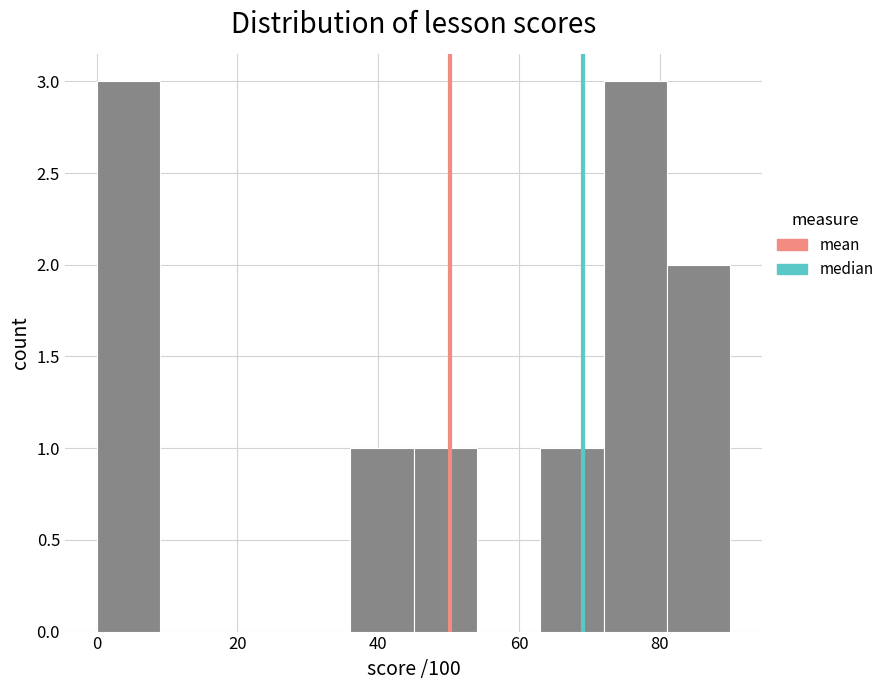

Reading left to right, transcribe this chart: for each bar, give the range it covers on the x-axis and its height. Neither the bar edges nor the heights are printed on the chart, so give them approximately, as read against the axes.

0 to 9: 3
9 to 18: 0
18 to 27: 0
27 to 36: 0
36 to 45: 1
45 to 54: 1
54 to 63: 0
63 to 72: 1
72 to 81: 3
81 to 90: 2